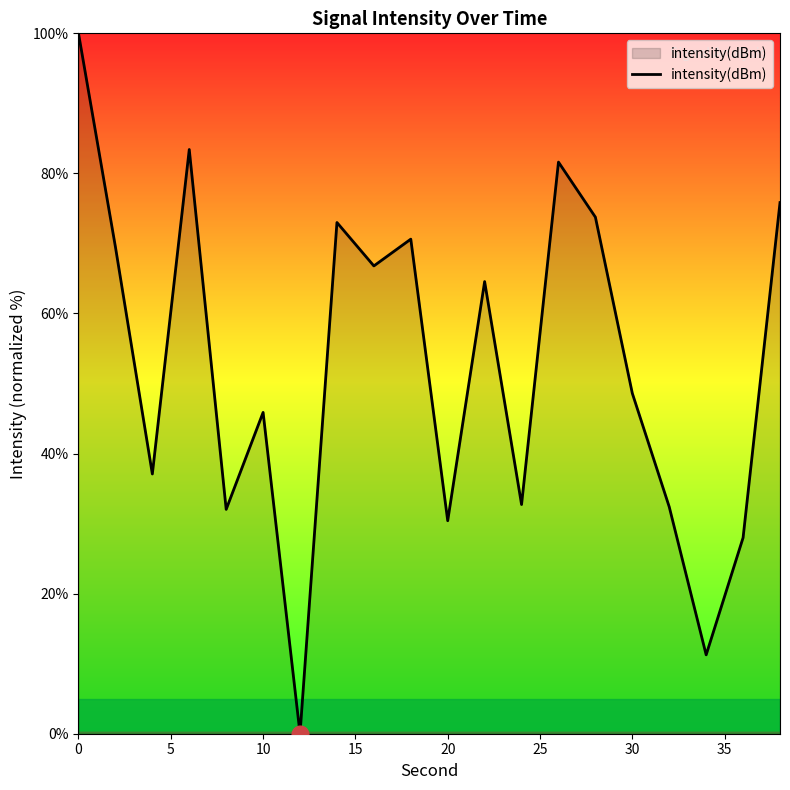

How many interior local peaks (higher than both neighbors) does the data have?

6